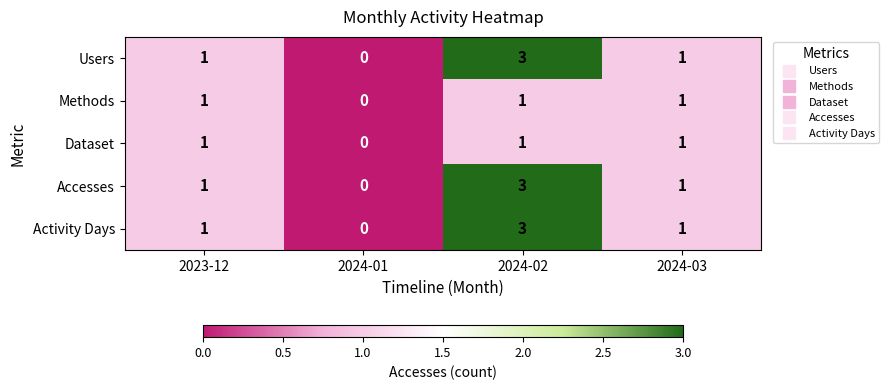

What is the sum of all Methods values?

3